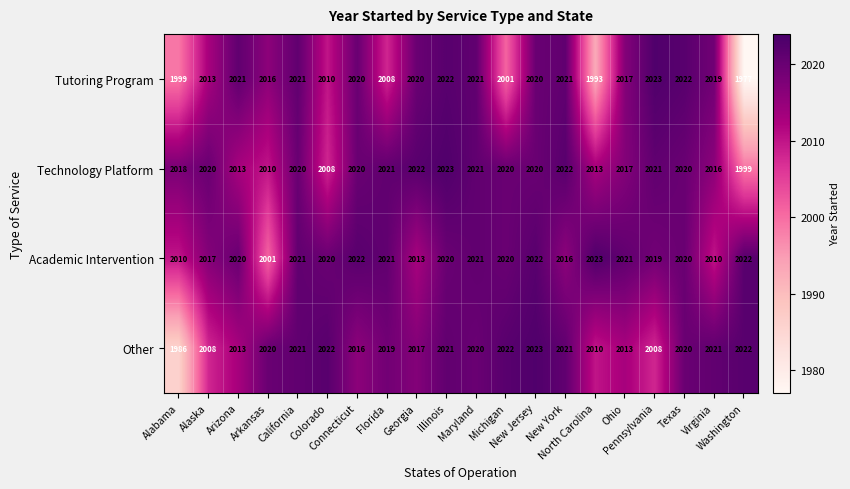

What is the spread (max minus min) of values at Virginia?

11